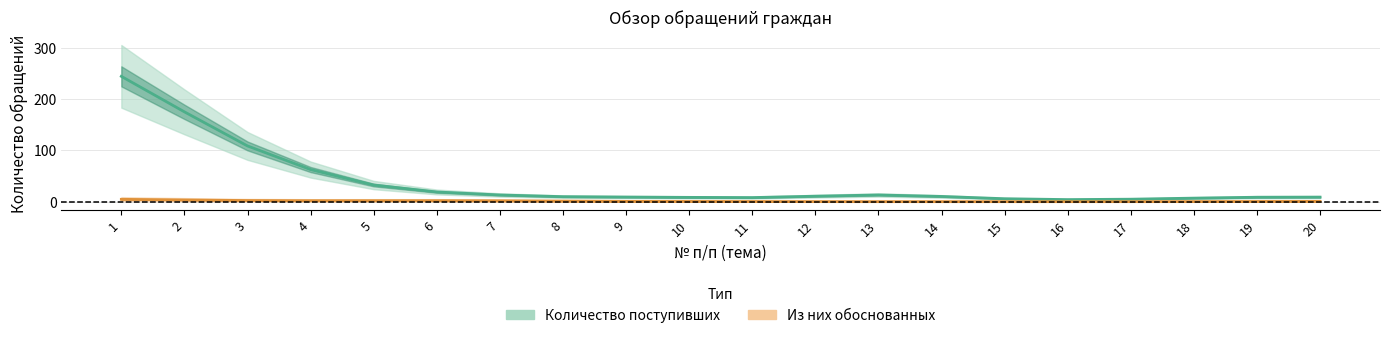

Reading left to right, extract all data points from this chart.

Количество поступивших: 244.8	175.5	108.9	62.8	32.5	19.0	13.1	9.8	9.0	8.4	8.0	10.7	13.1	10.2	5.8	4.1	4.8	6.9	8.7	8.9
Из них обоснованных: 4.6	3.3	2.3	1.9	1.9	1.9	1.7	1.1	0.6	0.4	0.2	0.1	0.0	0.0	0.0	0.0	0.0	0.1	0.3	0.6